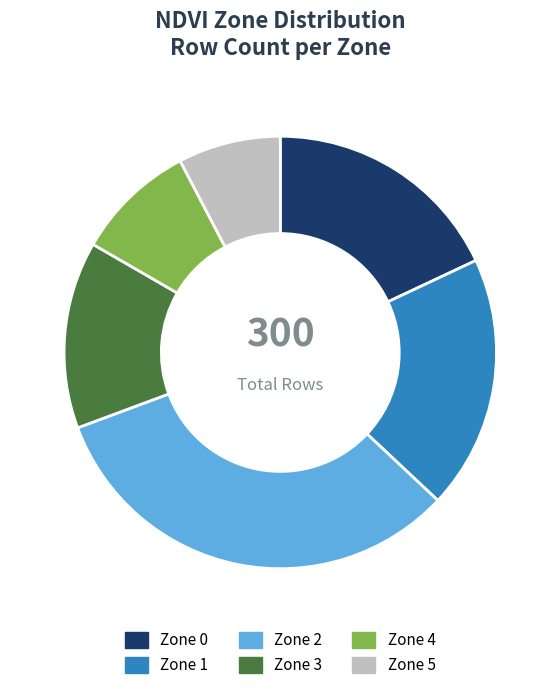

What percentage is the Zone 0 slice, to the nearest percent?

18%